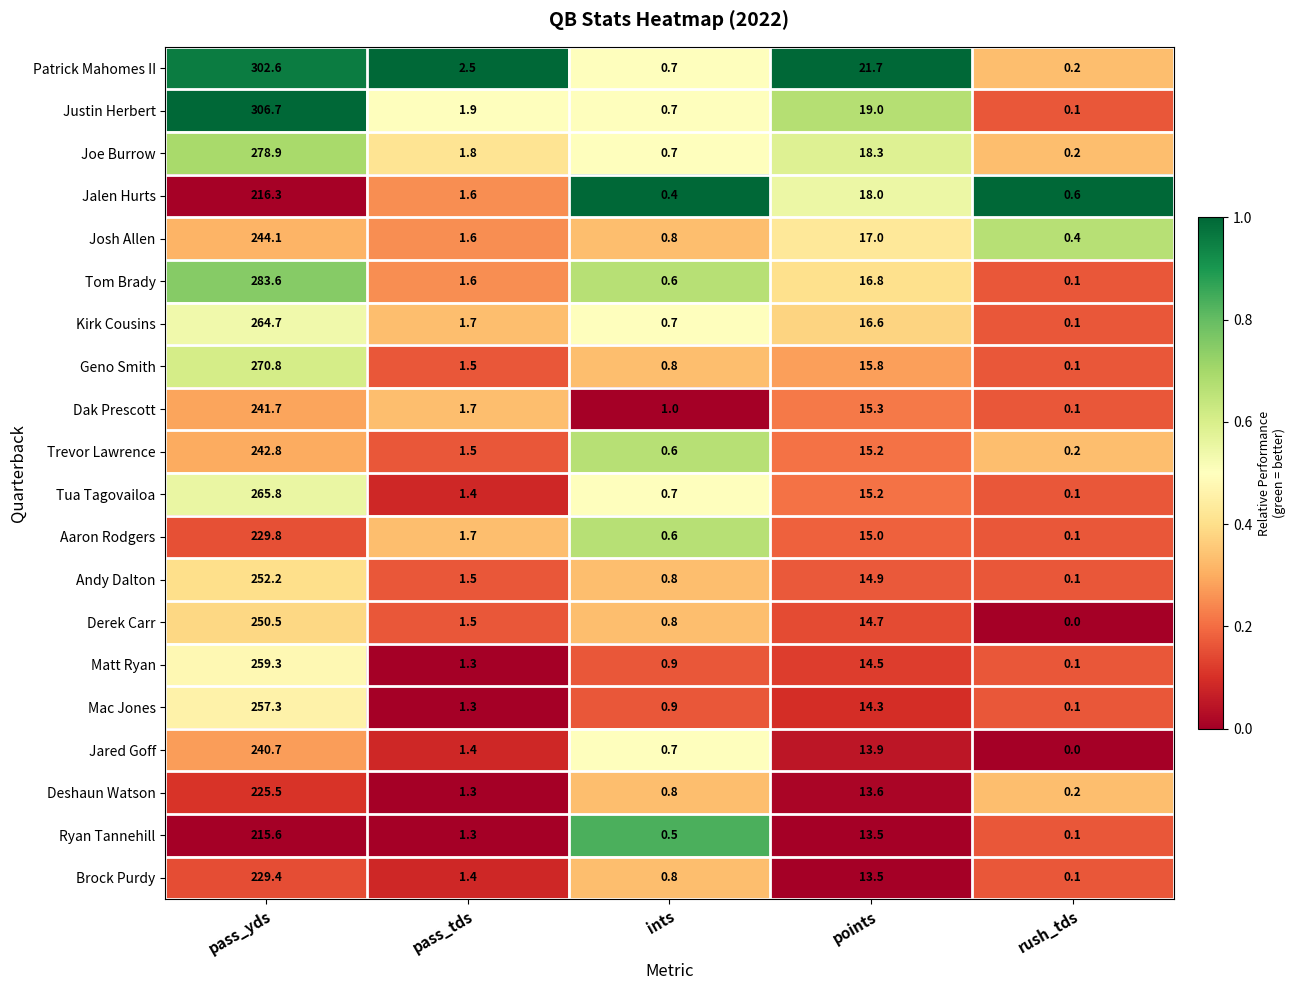

Is the value of Ryan Tannehill at rush_tds greater than the value of Mac Jones at ints?

No